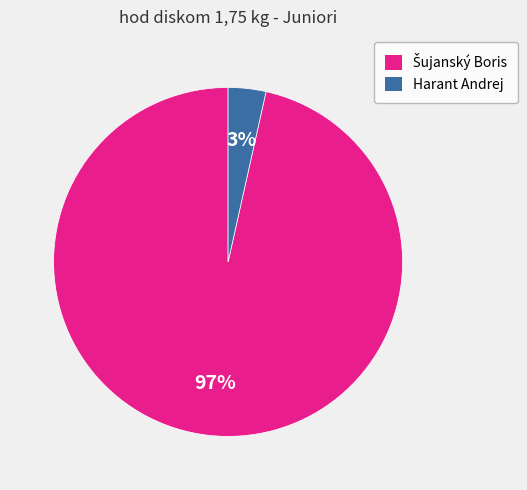

Which category has the smallest portion of the pie?

Harant Andrej